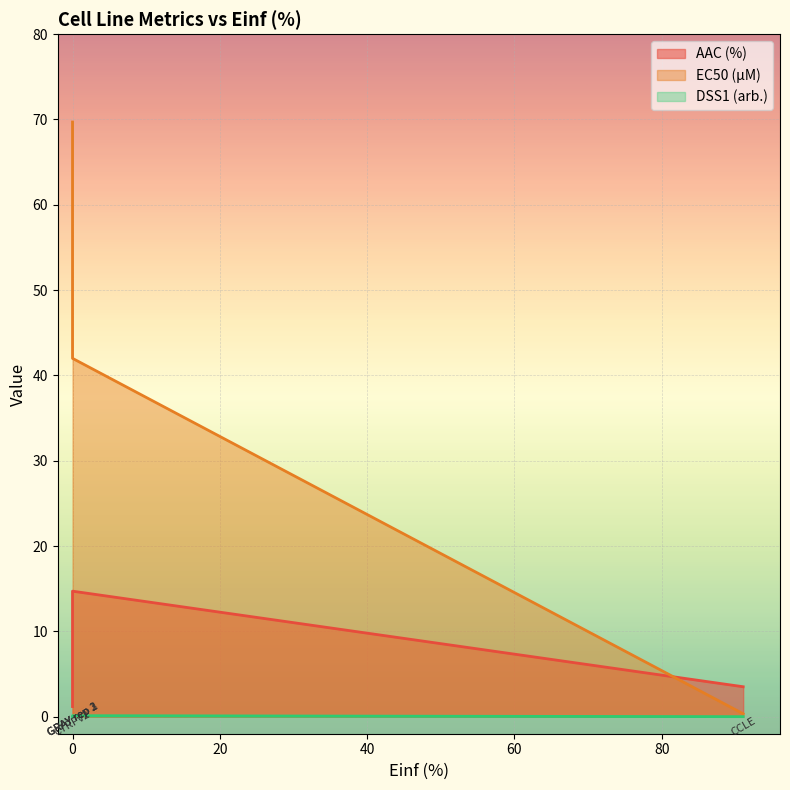

True or false: AAC (%) and EC50 (µM) intersect in this chart.

True